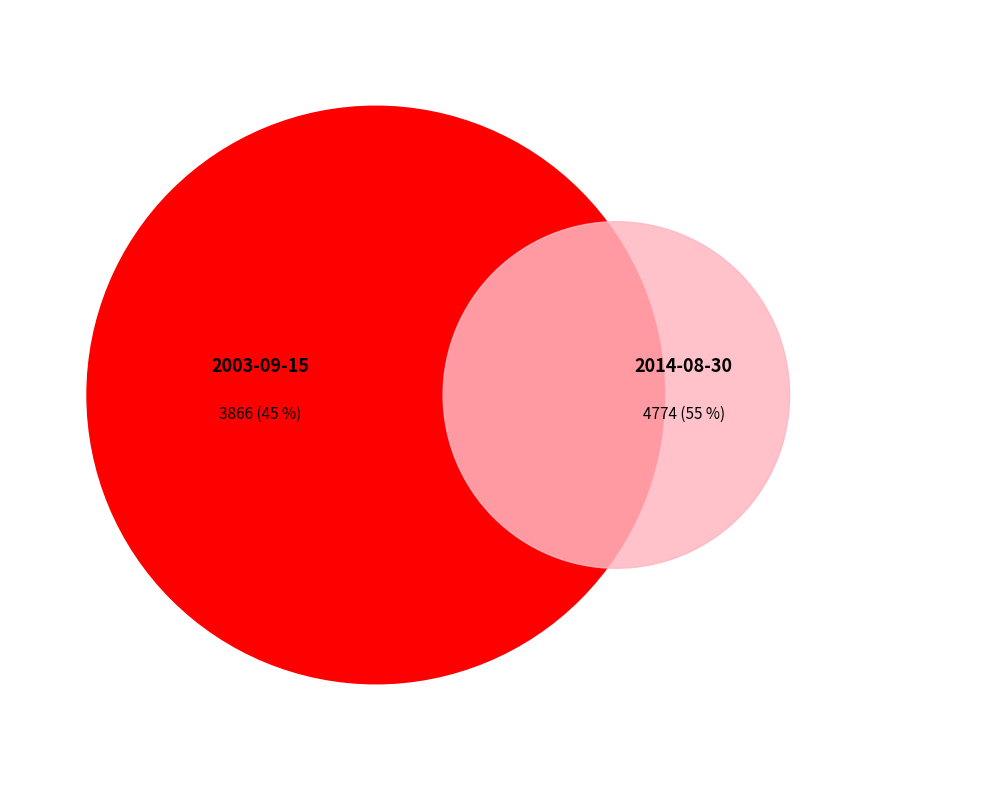

To the nearest percent, what is the average slice percentage?

50%